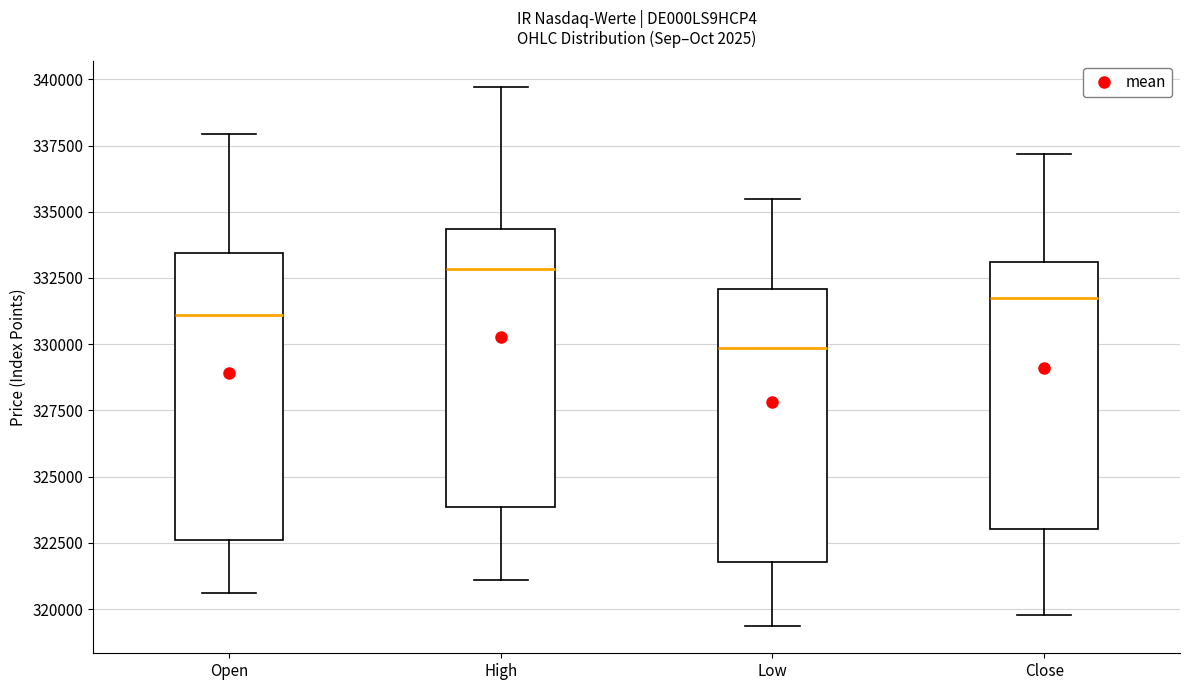

Reading left to right, read every box against the y-axis: the position of its median line, the range the box covers, and the ends of its whiskers. The values are not printed on the chart, so give them approximately, as read against the axis.

Open: median 331000, box 322500 to 333500, whiskers 320500 to 338000
High: median 333000, box 324000 to 334500, whiskers 321000 to 339500
Low: median 330000, box 322000 to 332000, whiskers 319500 to 335500
Close: median 332000, box 323000 to 333000, whiskers 320000 to 337000